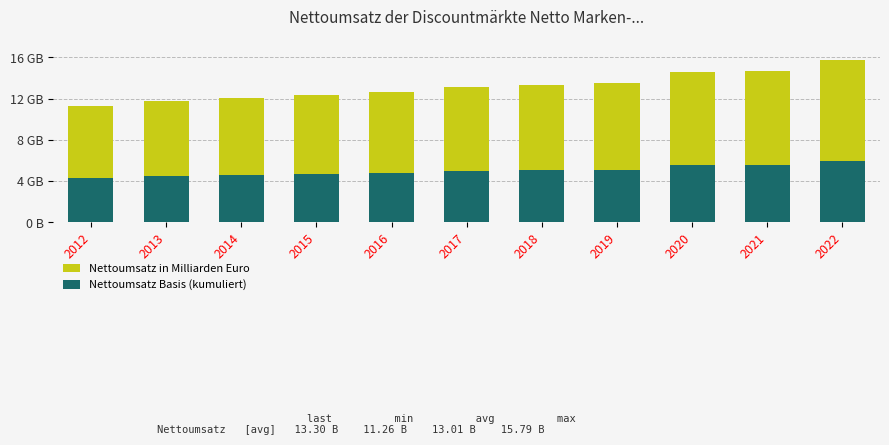

Which series has the largest total across all categories?

Nettoumsatz in Milliarden Euro